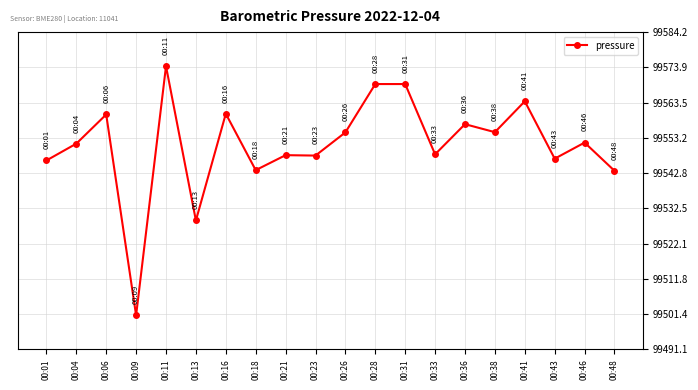

Between 00:48 and 00:43, which is larger?

00:43